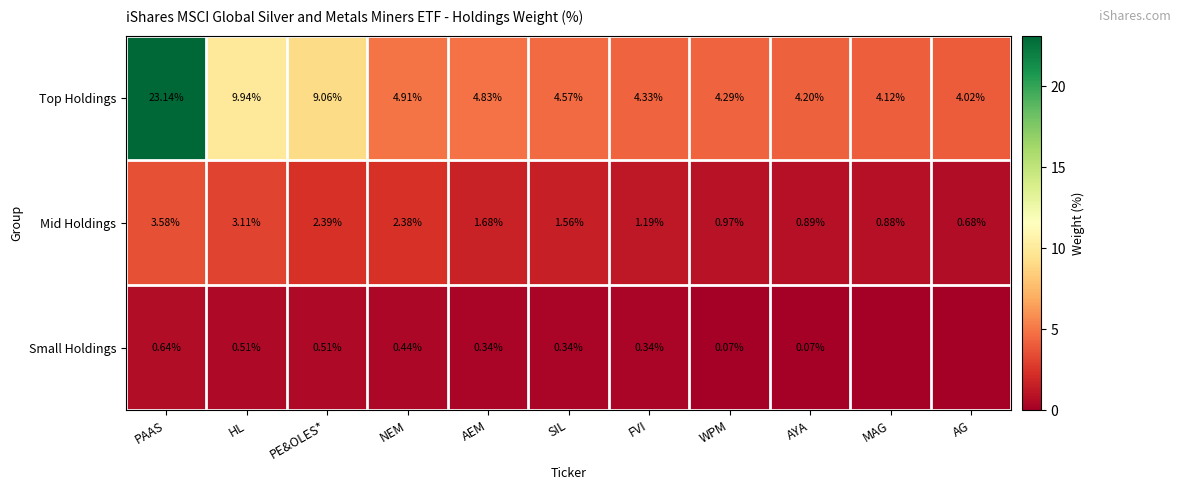

What is the difference between the maximum and second lowest values in the Mid Holdings series?

2.7